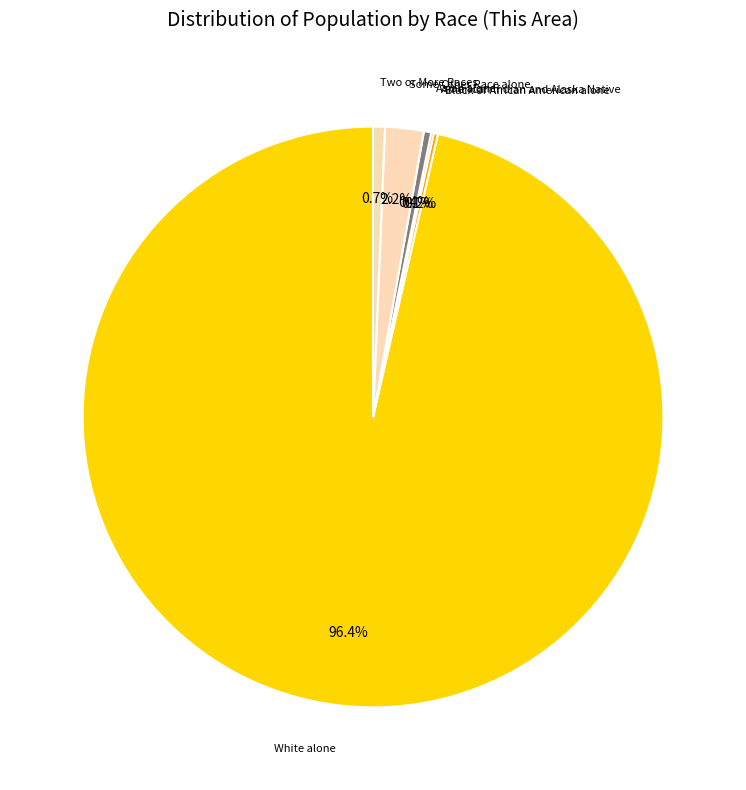

Rank the categories by value from highest to lowest.

White alone, Some Other Race alone, Two or More Races, Asian alone, Black or African American alone, American Indian and Alaska Native